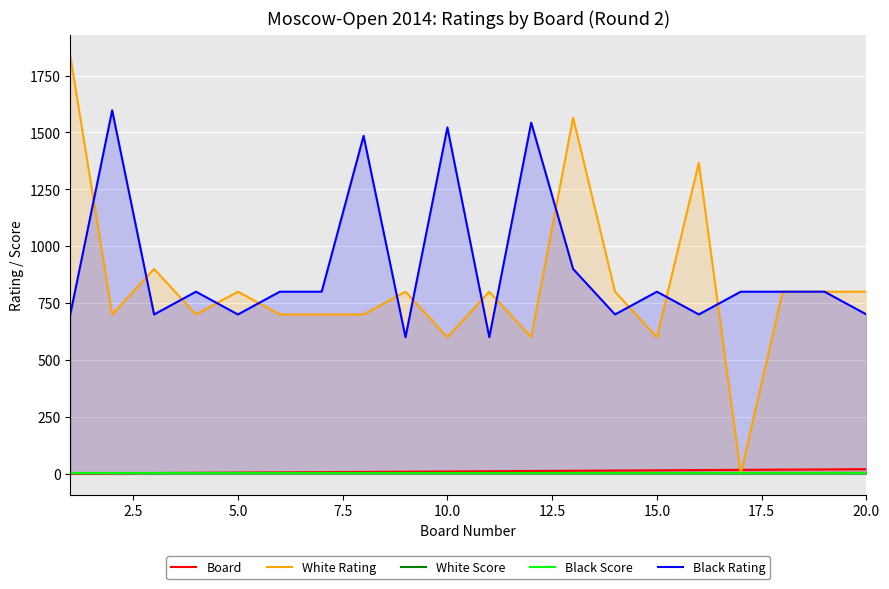

In White Rating, how many points are lower than both neighbors (excluding endpoints)?

6